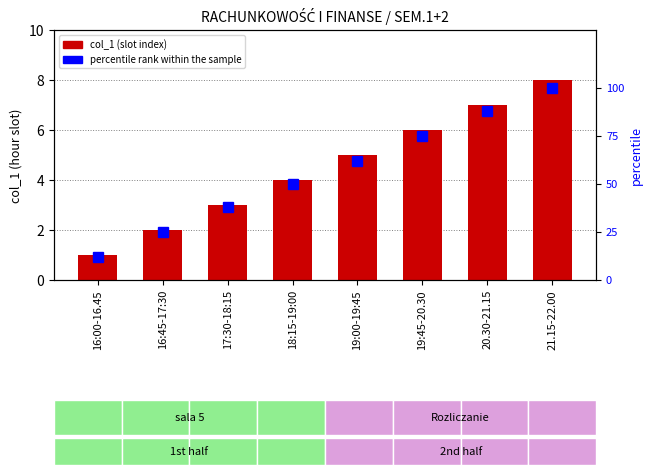

At how many categories does at least one series exceed 9?

8